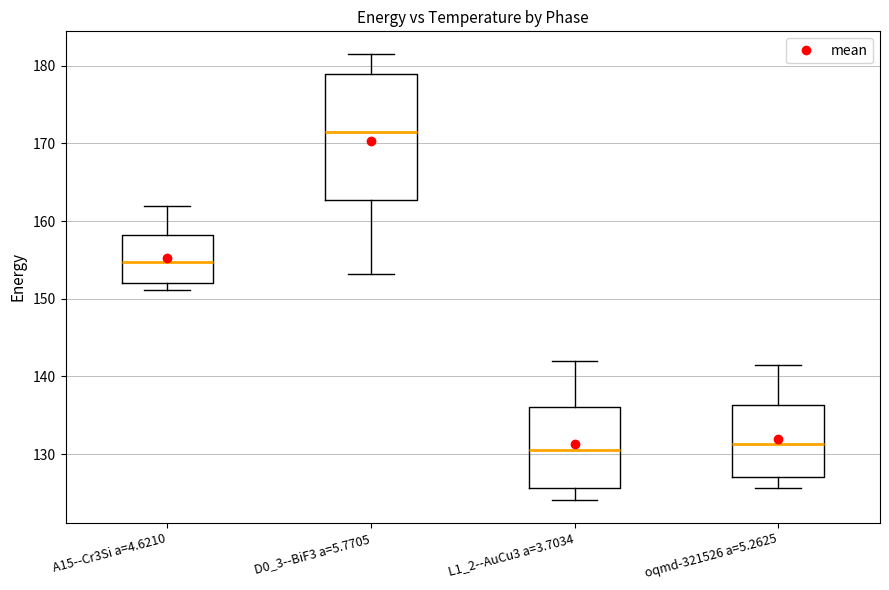

Where does the upper whisker of the box for L1_2--AuCu3 a=3.7034 end on the y-axis? The values are not printed on the chart, so give them approximately, as read against the axis.

142